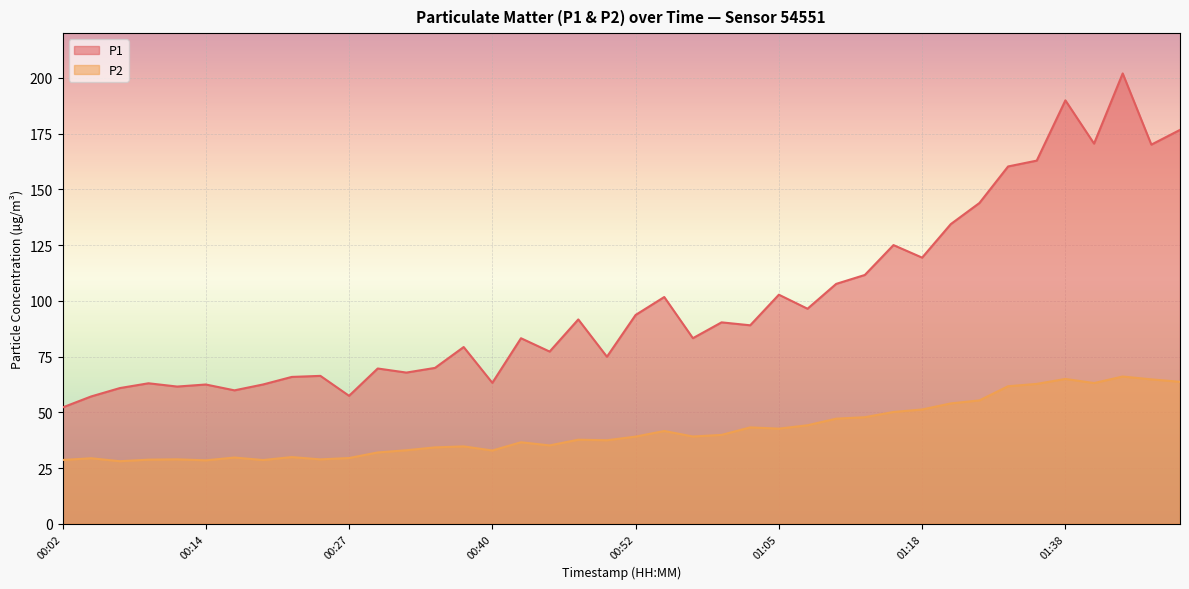

Is the value of P1 at 00:55 greater than the value of P2 at 01:23?

Yes